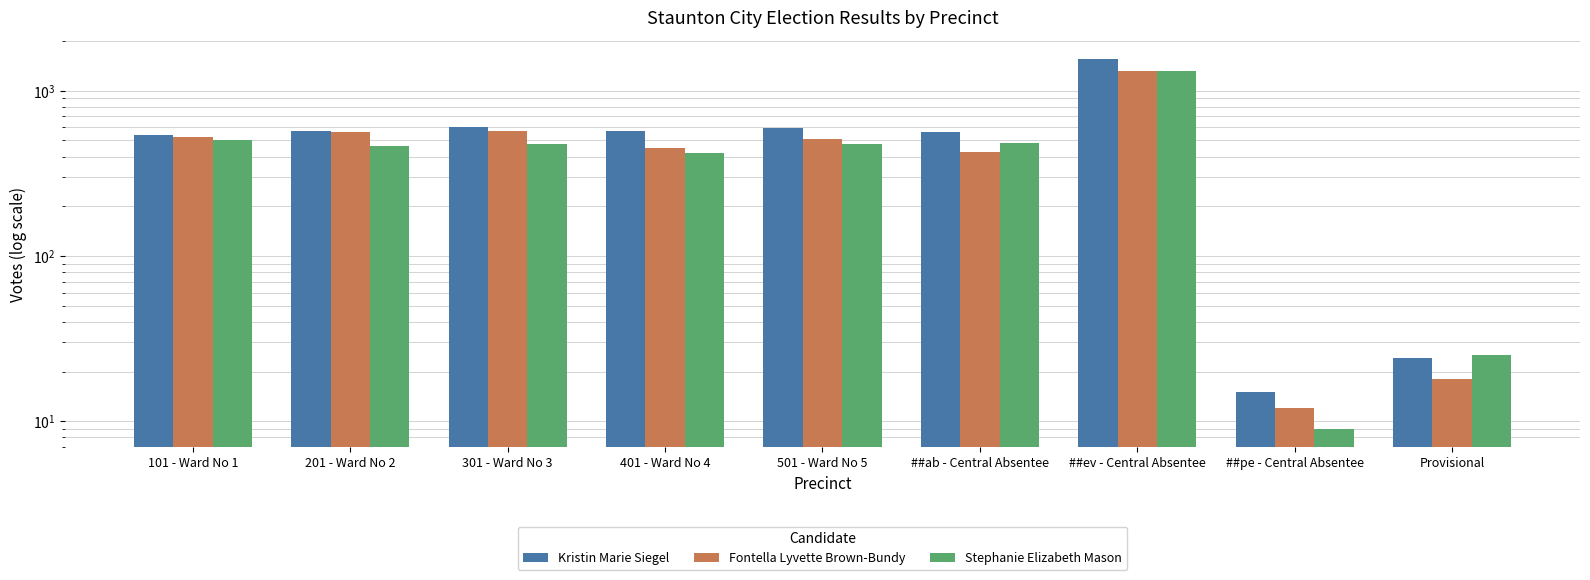

What is the approximate value of Stephanie Elizabeth Mason at 101 - Ward No 1, to the nearest 100?

500